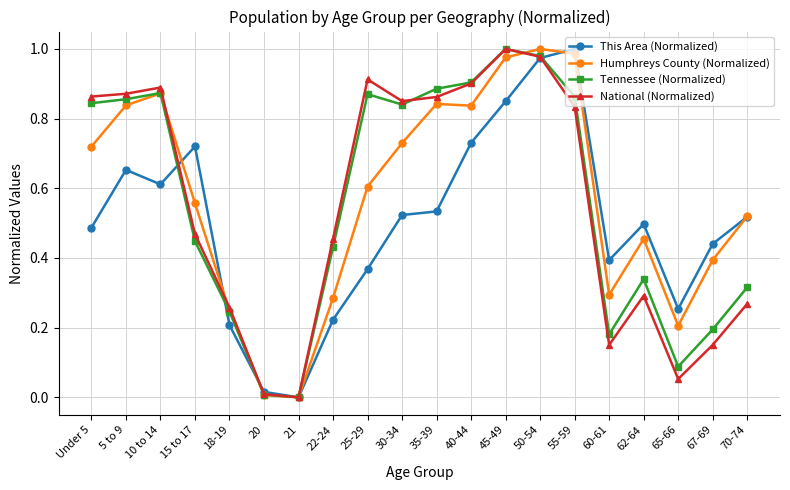

What is the label of the 3rd point from the right?

65-66